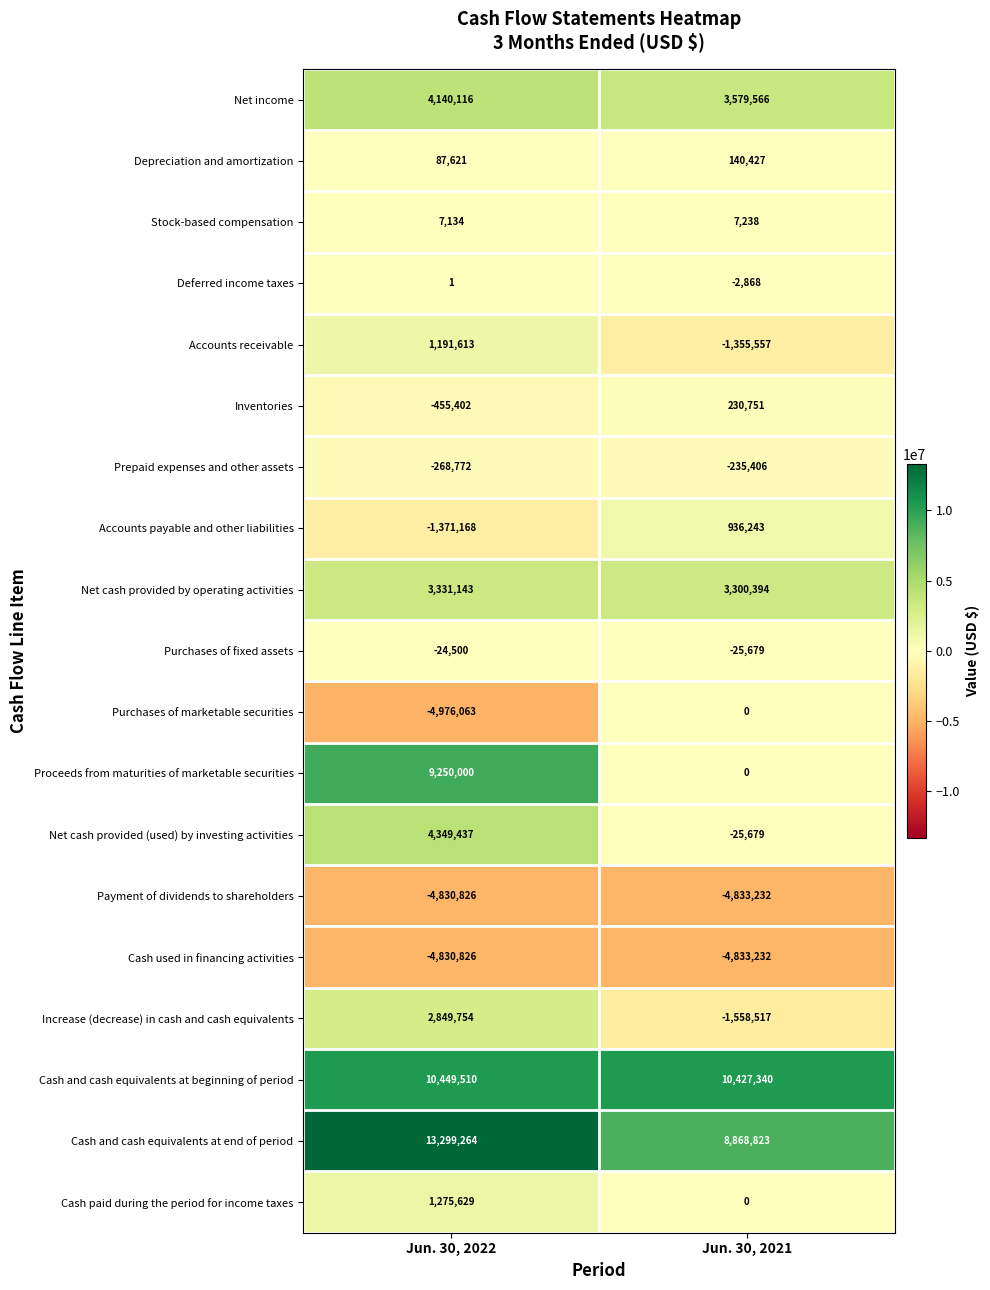

Which series changed the most between Jun. 30, 2022 and Jun. 30, 2021?

Proceeds from maturities of marketable securities